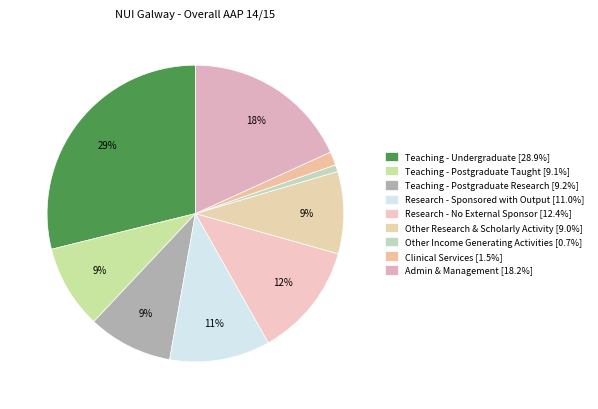

To the nearest percent, what is the combined percentage of Admin & Management and Other Income Generating Activities?

19%